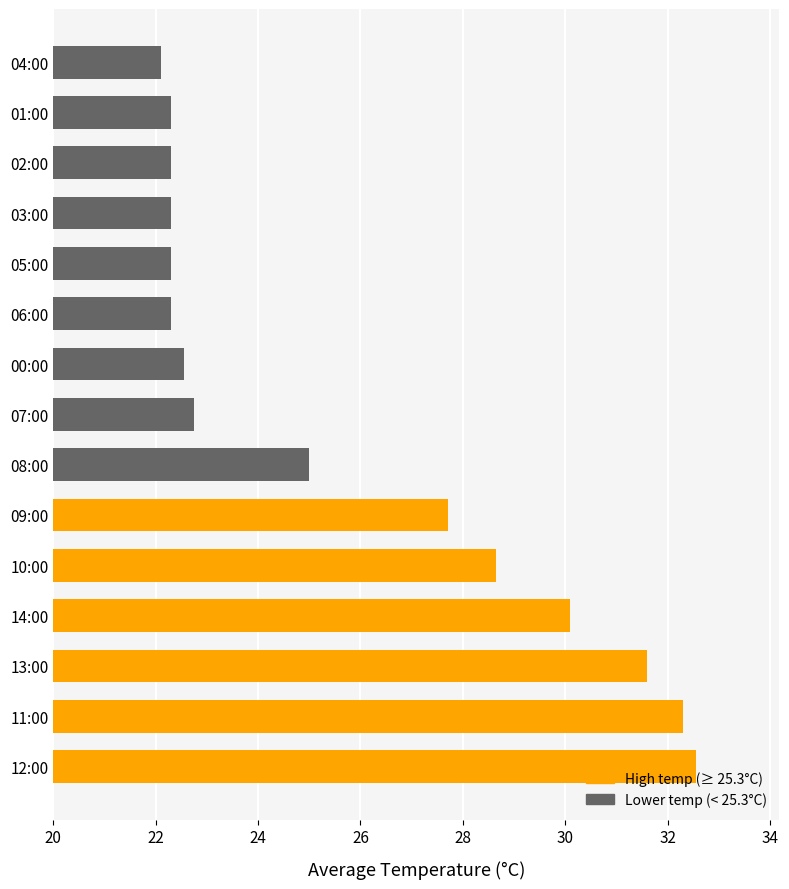

Which label corresponds to the largest value in the chart?

12:00